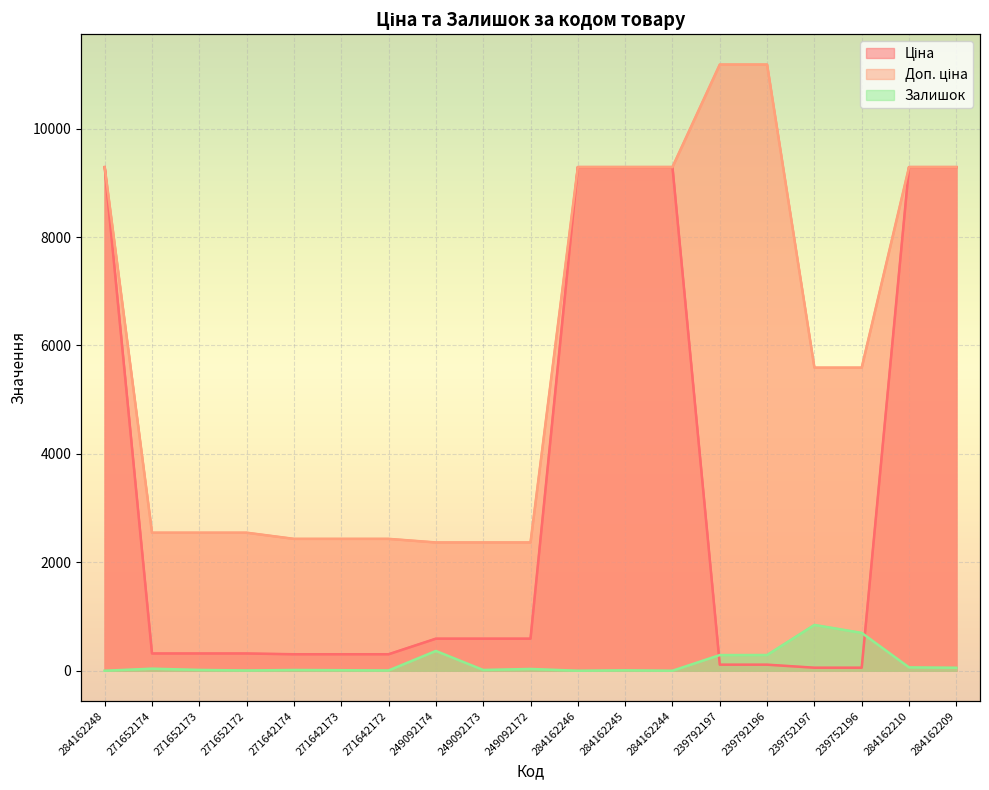

True or false: Ціна and Доп. ціна cross at least once.

False